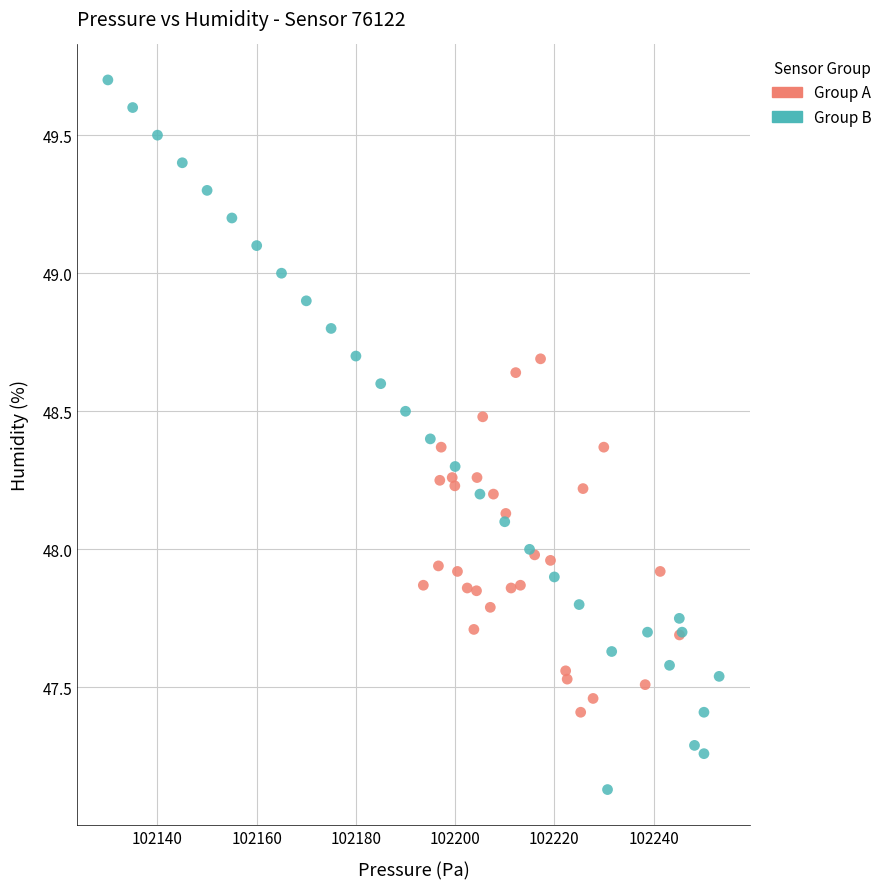

Which series contains the highest Y value?

Group B